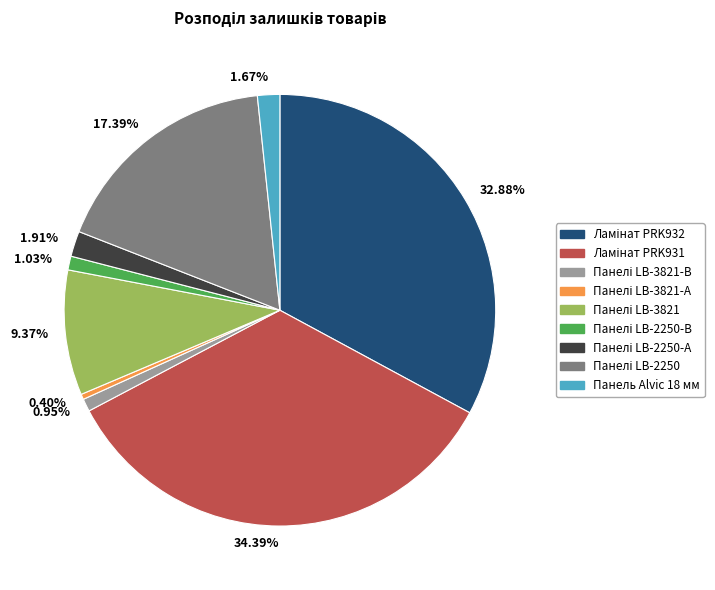

Is there a majority slice in this chart?

No